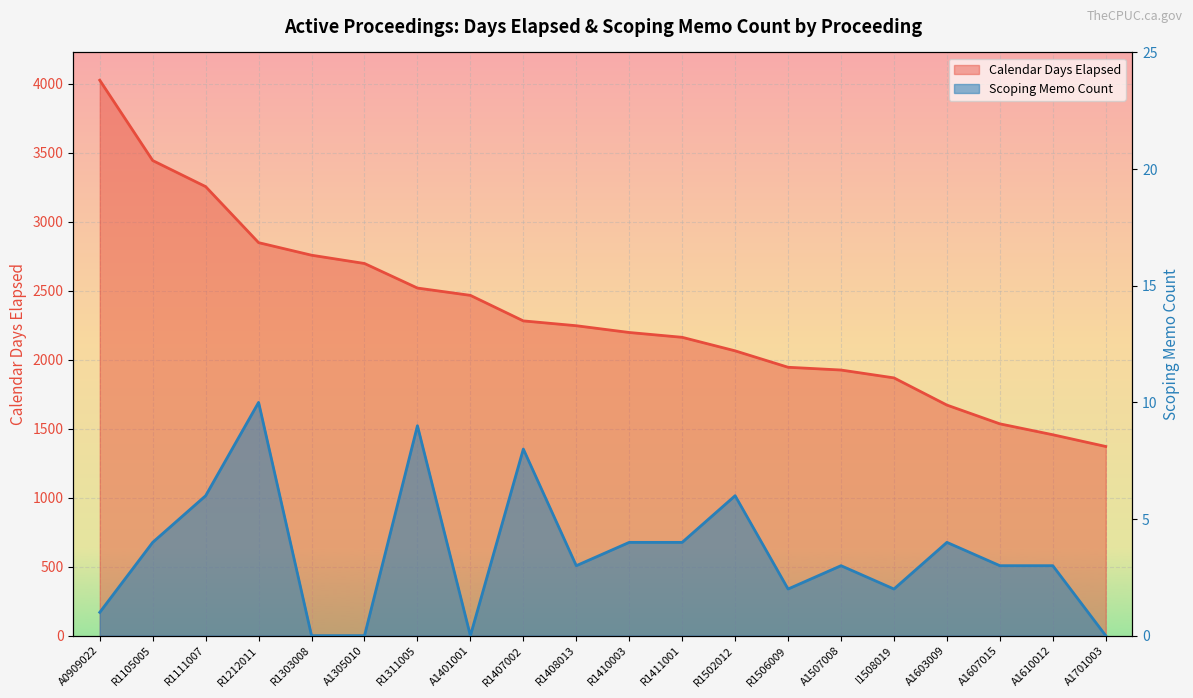

What is the sum of the Calendar Days Elapsed values at A1401001 and R1311005?

4985